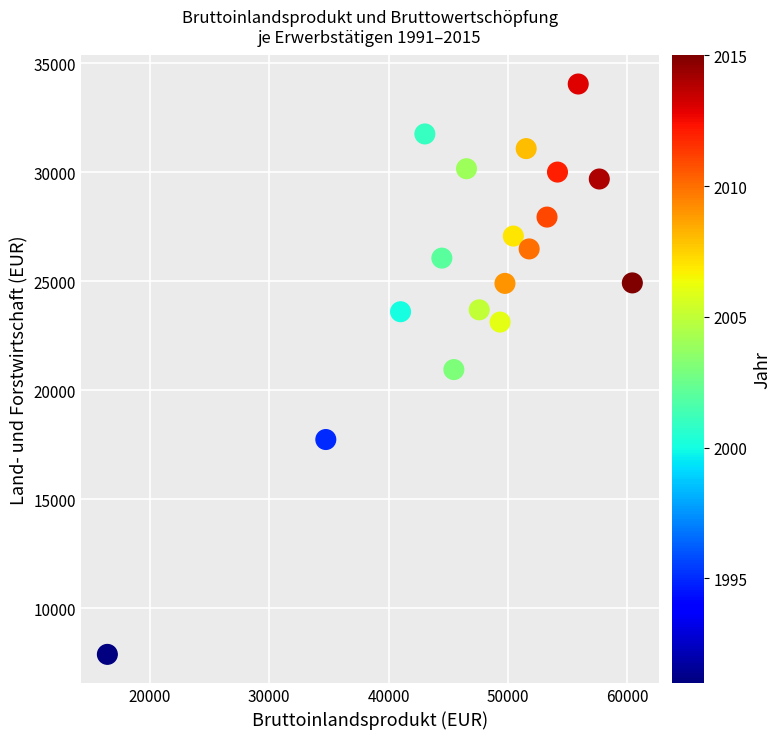

What is the range of Y values (max minus min)?

26159